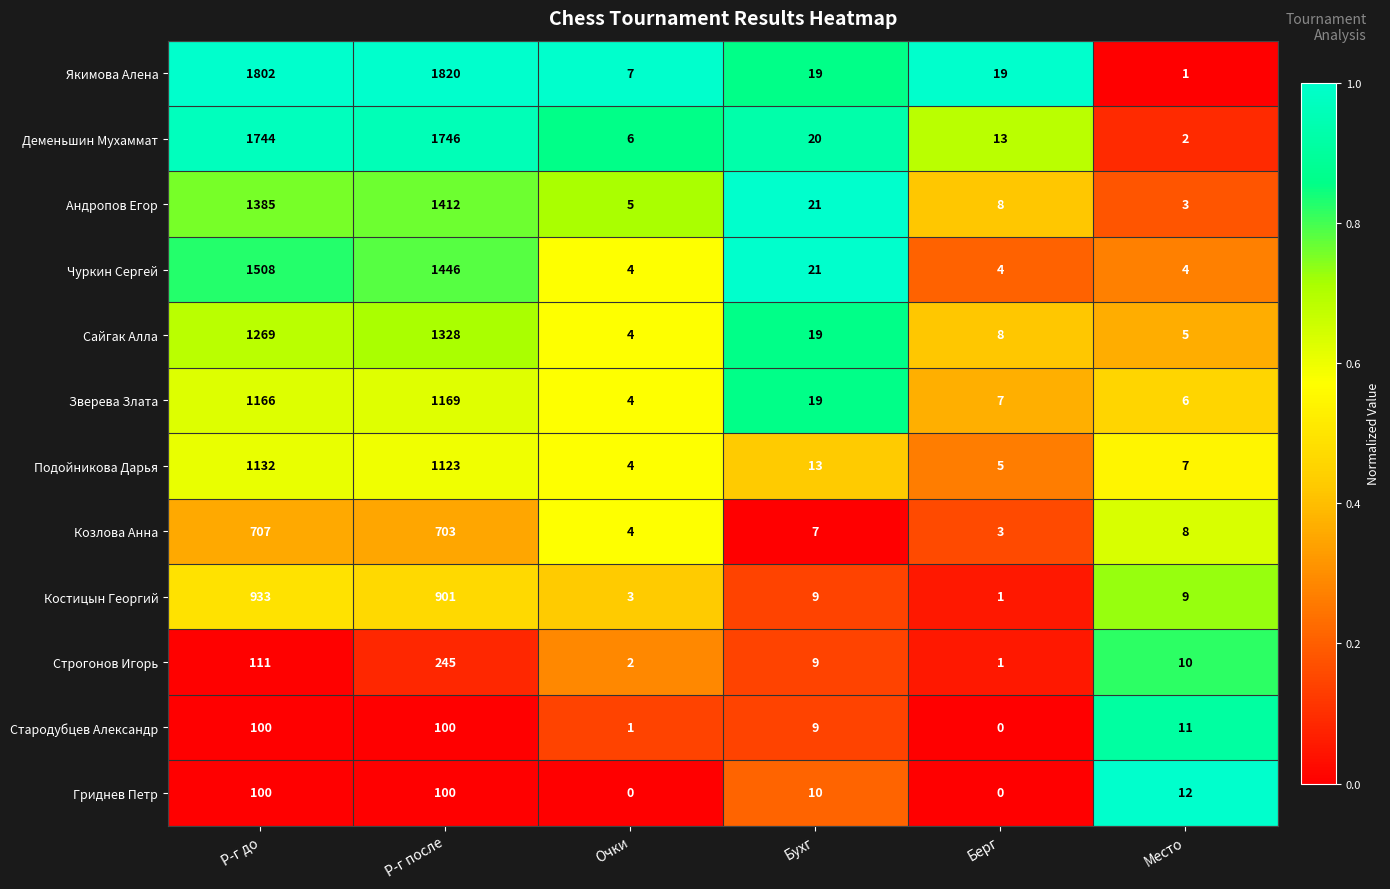

What is the difference between the highest and lowest values at Место?

11